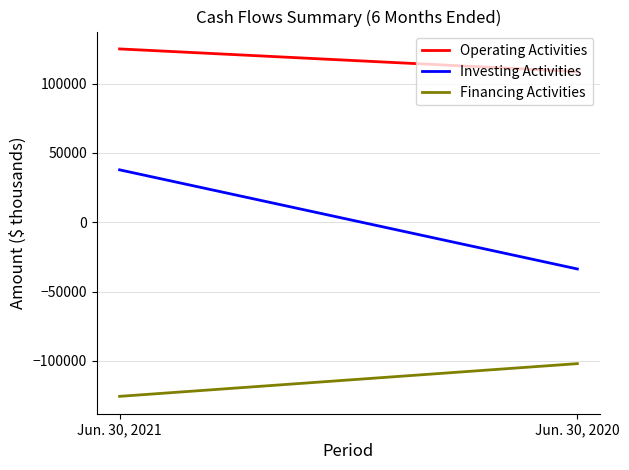

The Investing Activities series shows -33700 at Jun. 30, 2020. True or false?

True